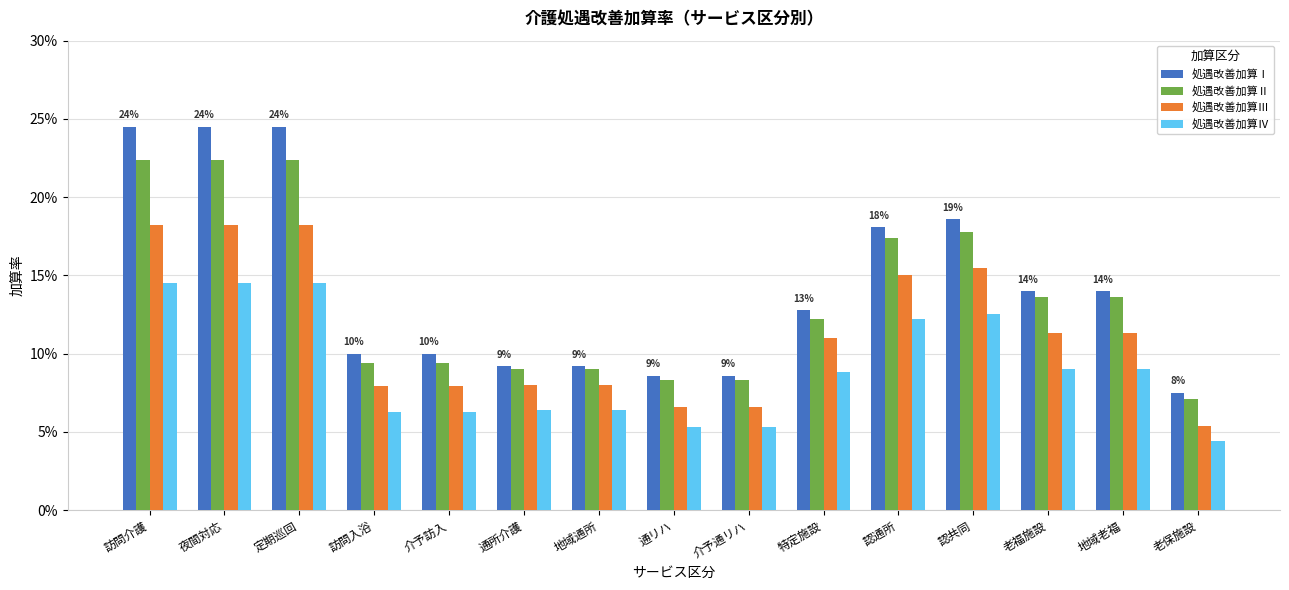

At 老福施設, list the series in order from largest to smallest.

処遇改善加算Ⅰ, 処遇改善加算Ⅱ, 処遇改善加算Ⅲ, 処遇改善加算Ⅳ